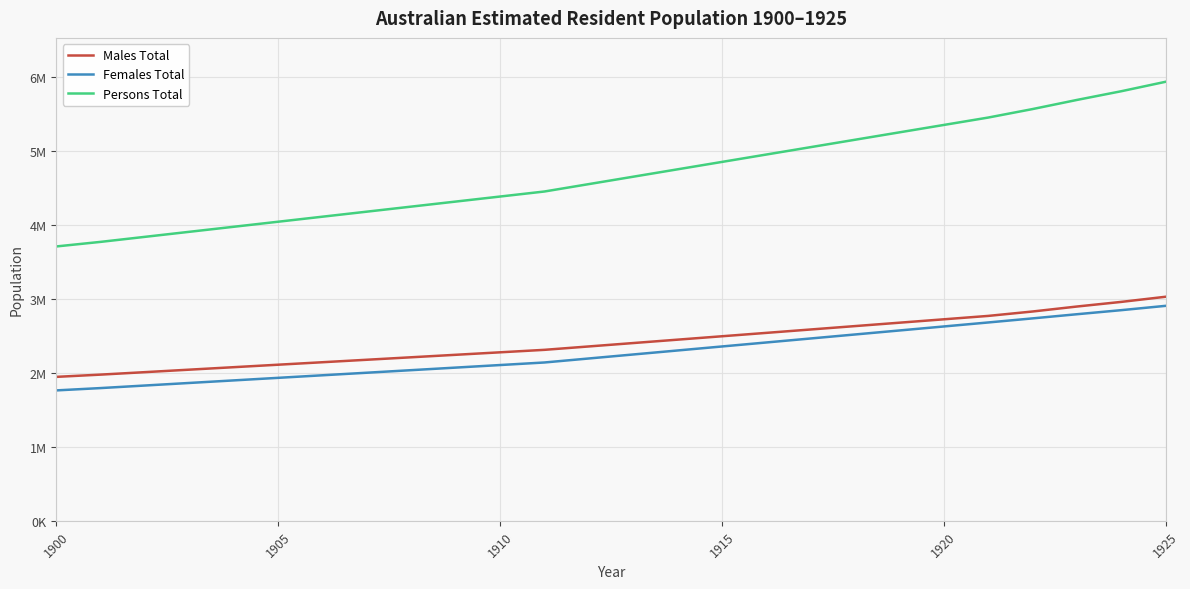

What are all the series names shown in the legend?

Males Total, Females Total, Persons Total